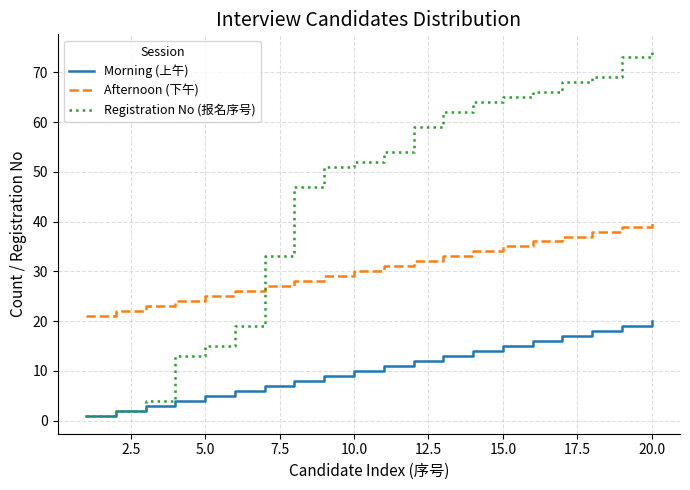

Reading left to right, list all the values displayed in this chart.

Morning (上午): 1	2	3	4	5	6	7	8	9	10	11	12	13	14	15	16	17	18	19	20
Afternoon (下午): 21	22	23	24	25	26	27	28	29	30	31	32	33	34	35	36	37	38	39	40
Registration No (报名序号): 1	2	4	13	15	19	33	47	51	52	54	59	62	64	65	66	68	69	73	74